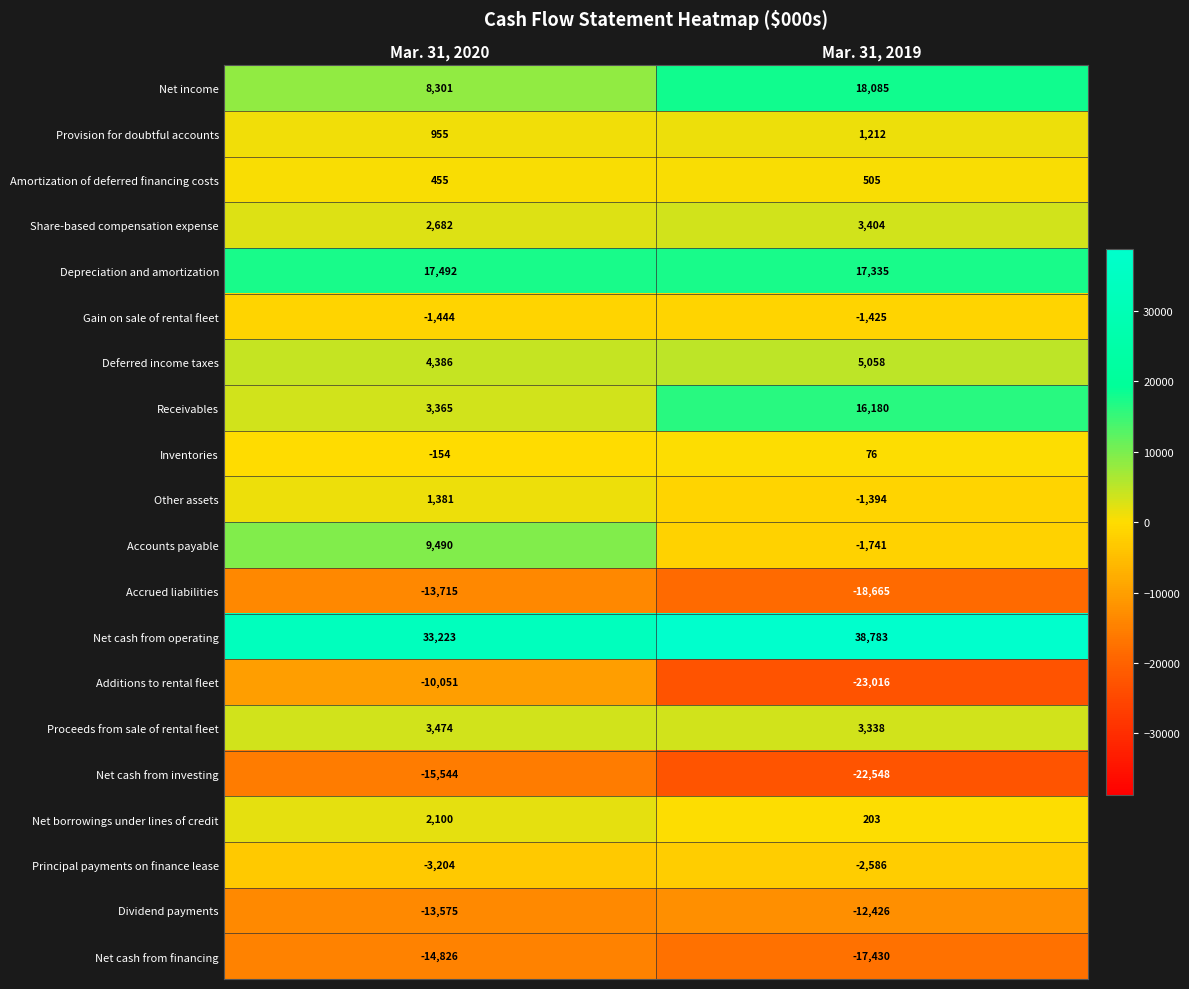

List the series in order of their peak value, highest first.

Net cash from operating, Net income, Depreciation and amortization, Receivables, Accounts payable, Deferred income taxes, Proceeds from sale of rental fleet, Share-based compensation expense, Net borrowings under lines of credit, Other assets, Provision for doubtful accounts, Amortization of deferred financing costs, Inventories, Gain on sale of rental fleet, Principal payments on finance lease, Additions to rental fleet, Dividend payments, Accrued liabilities, Net cash from financing, Net cash from investing